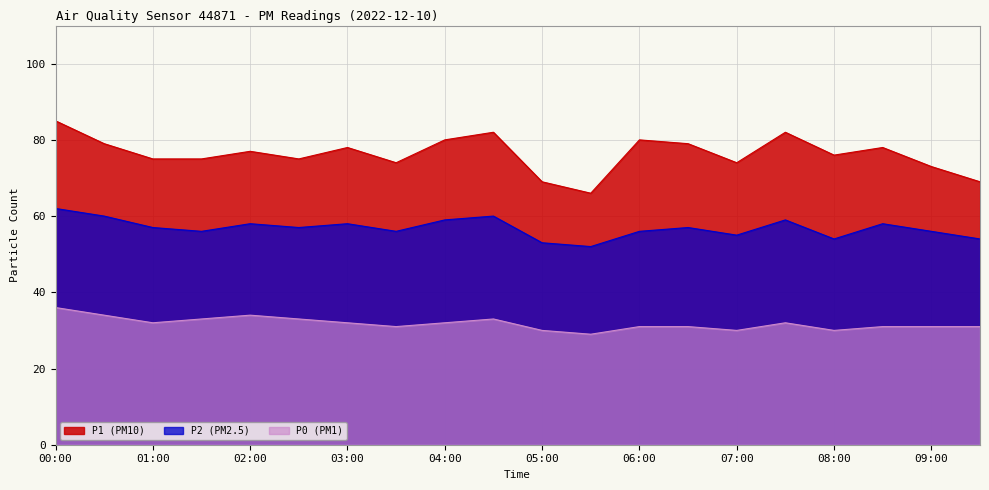

Where is the first local maximum for P1?

02:00